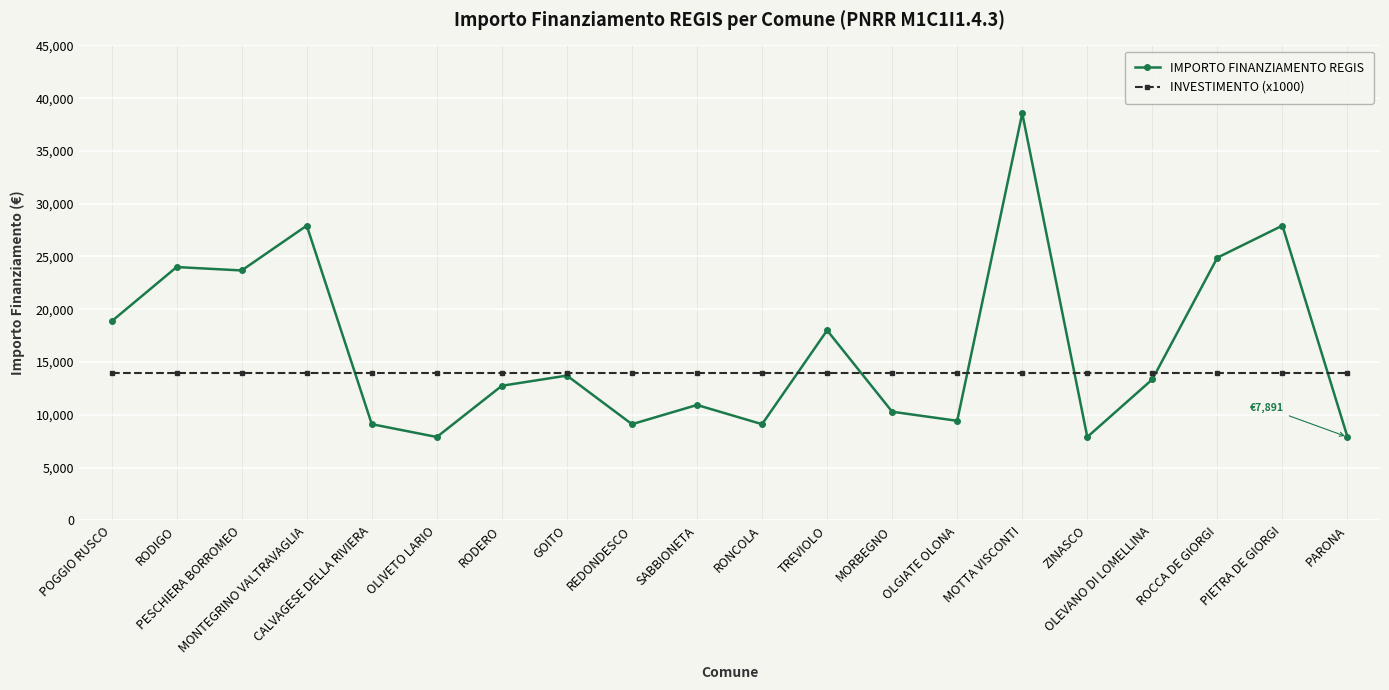

Between which two adjacent categories do IMPORTO FINANZIAMENTO REGIS and INVESTIMENTO (x1000) first intersect?

MONTEGRINO VALTRAVAGLIA and CALVAGESE DELLA RIVIERA